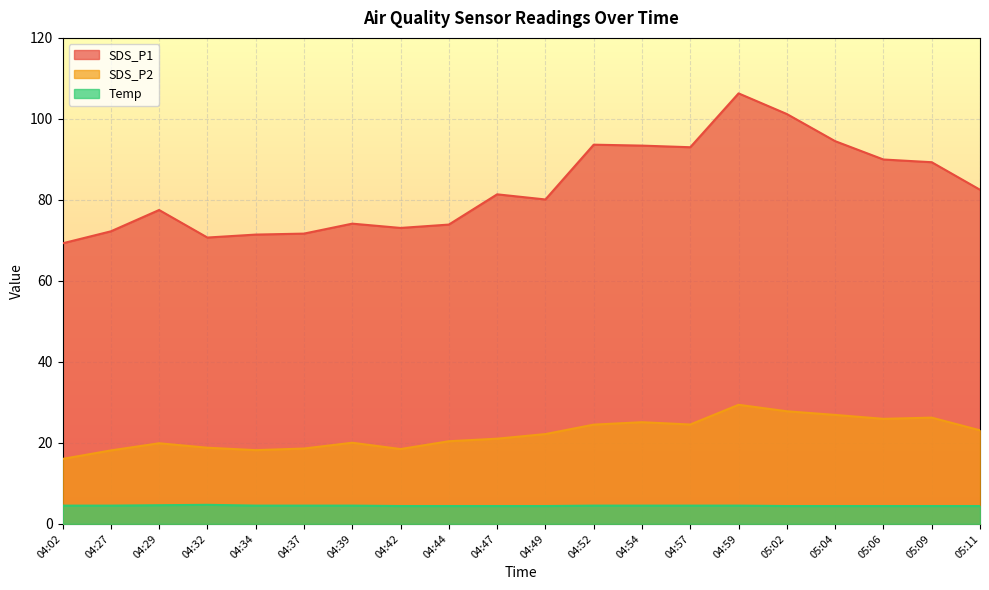

In SDS_P2, how many points are lower than both neighbors (excluding endpoints)?

4